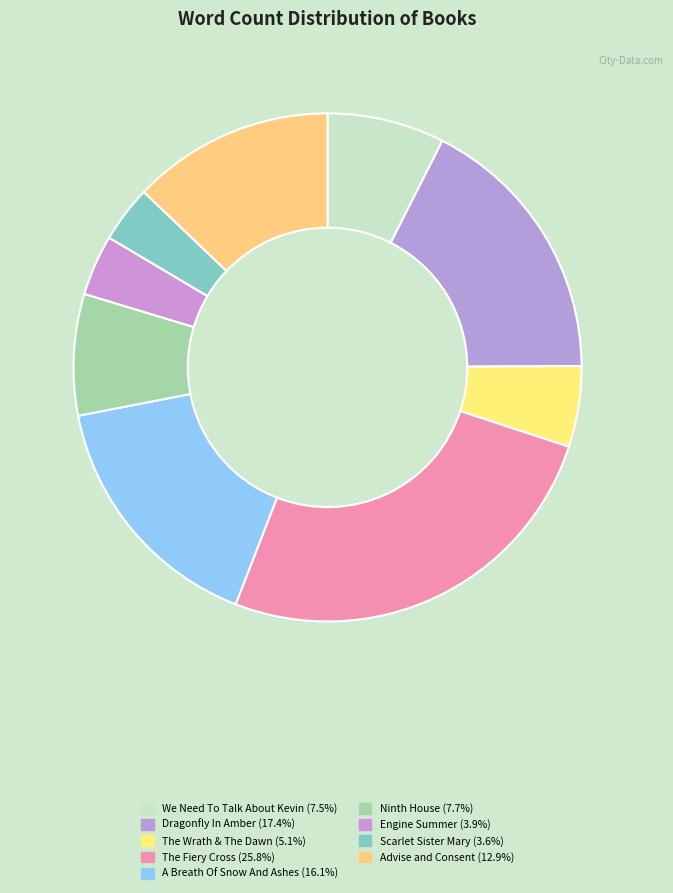

Which slice is the largest?

The Fiery Cross